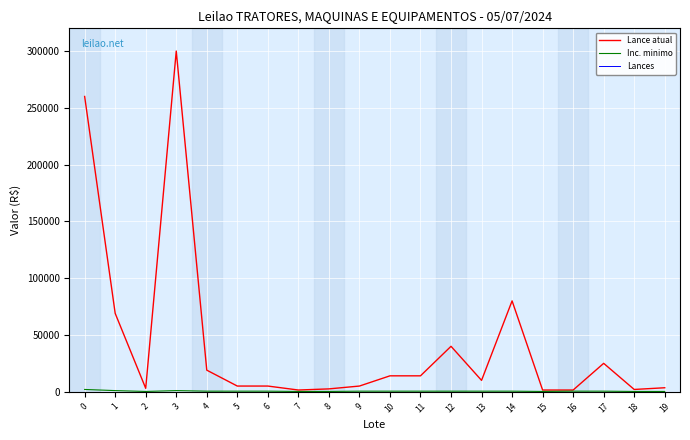

How many distinct data groups are displayed?

3